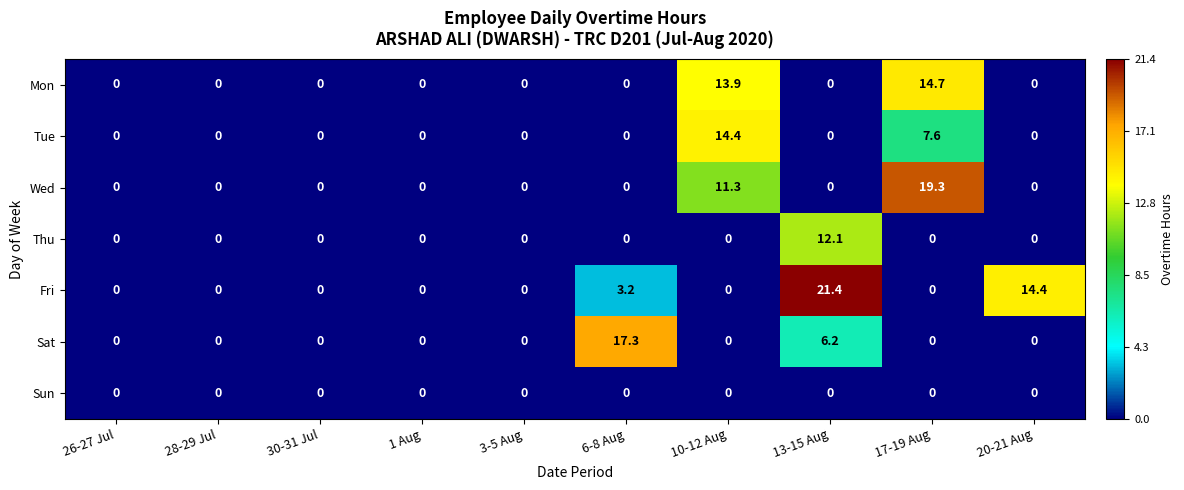

Where is Sat nearest to the value 8?

13-15 Aug